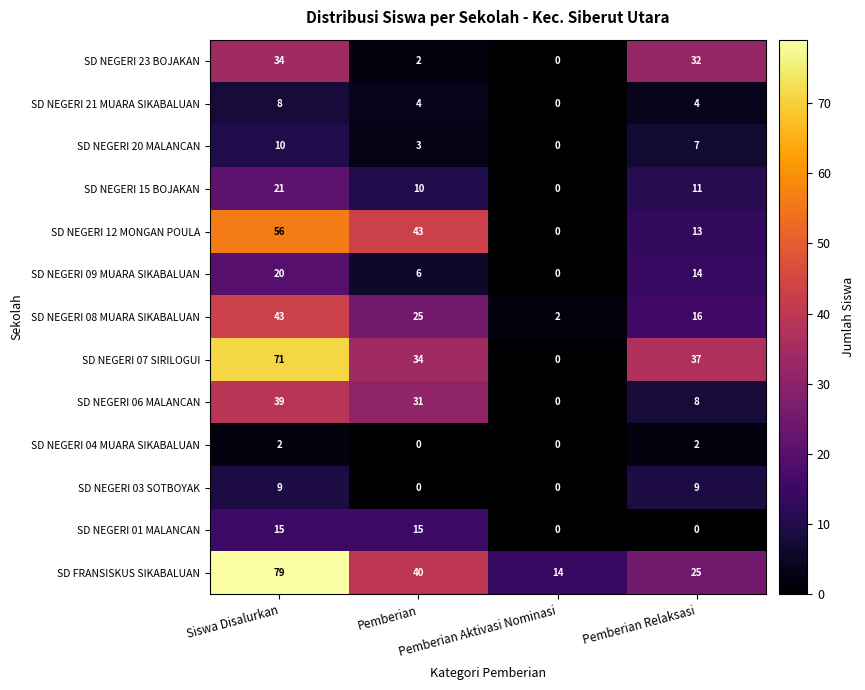

How many SD NEGERI 12 MONGAN POULA values are between 13 and 56?

3